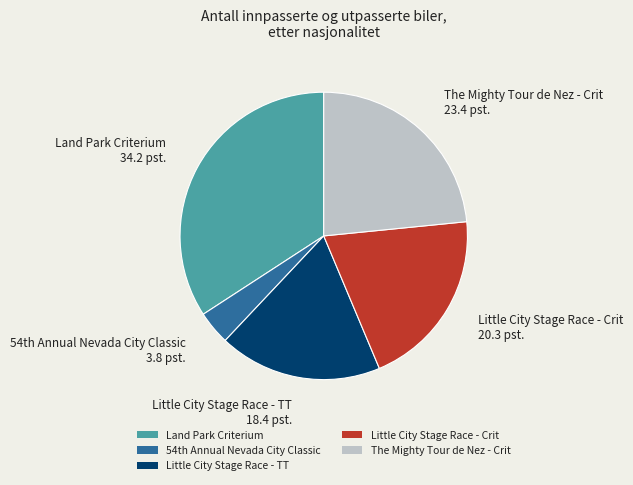

The Land Park Criterium slice represents 34% of the pie. True or false?

True